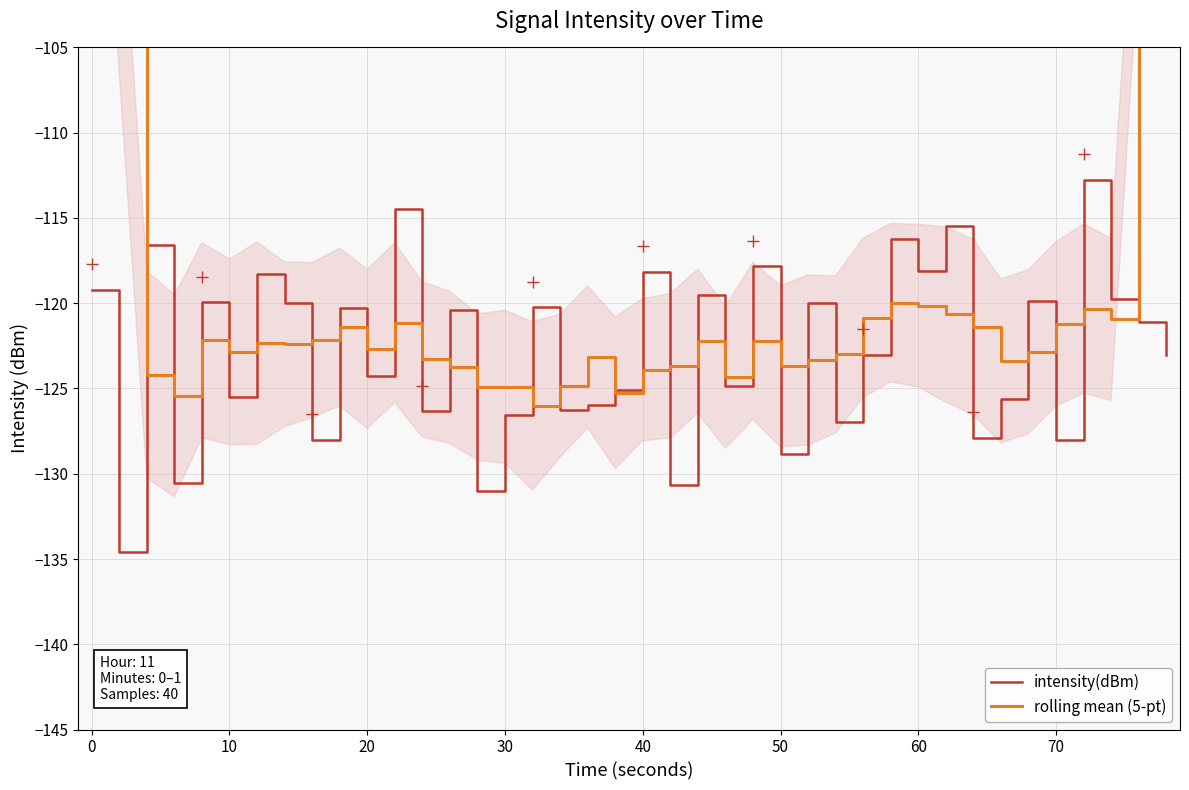

Is this an area chart (filled region under the line)?

No